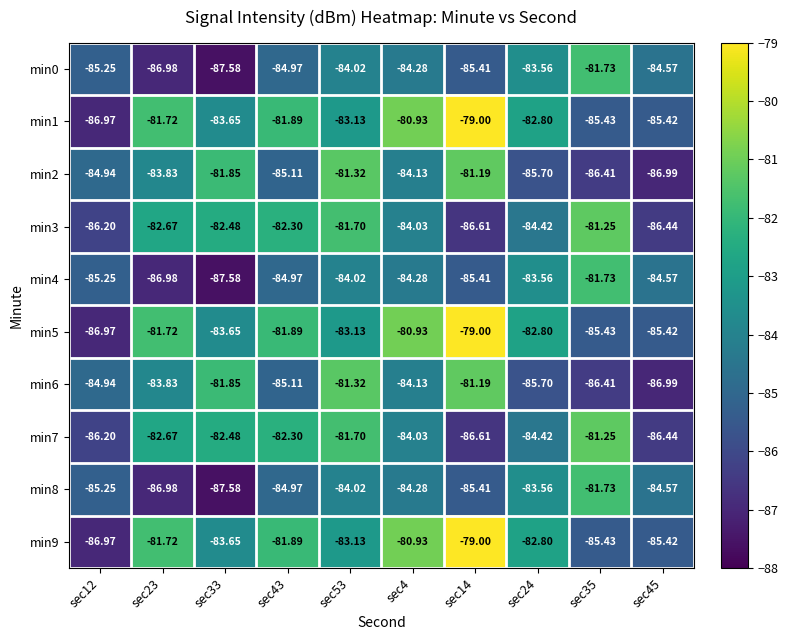

Is the value of min2 at sec12 greater than the value of min7 at sec4?

No